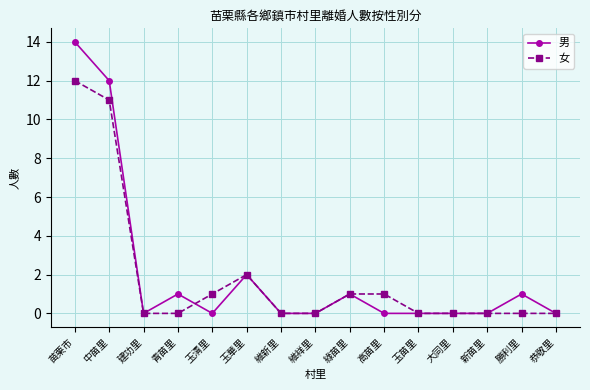

What is the difference between the second highest and minimum values in the 女 series?

11